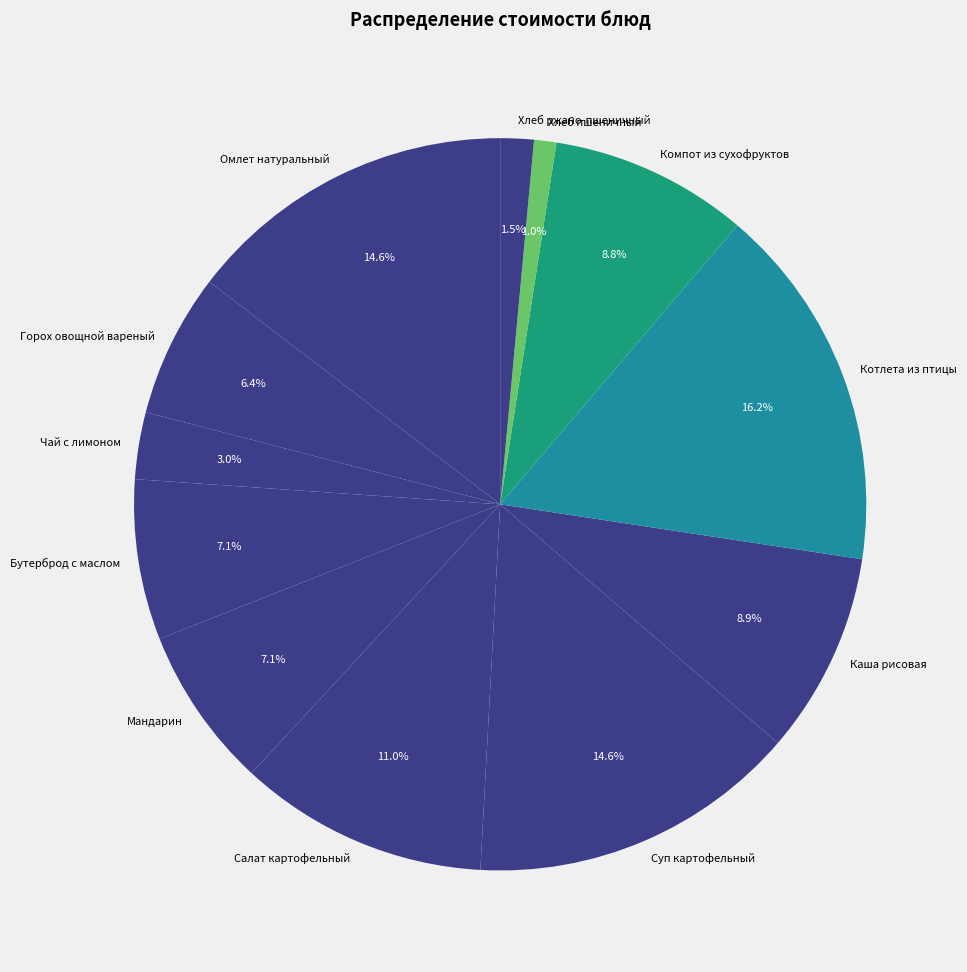

Does Компот из сухофруктов represent more than half of the total?

No